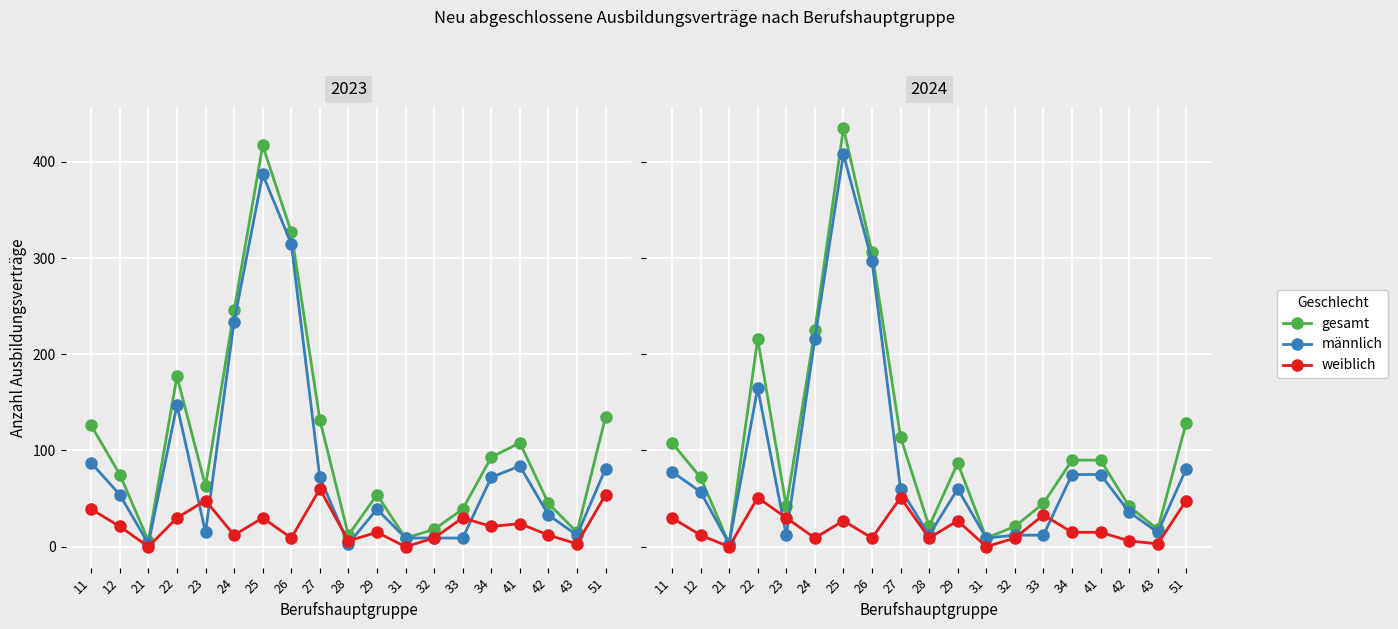

How many values in the gesamt series exceed 87?

9